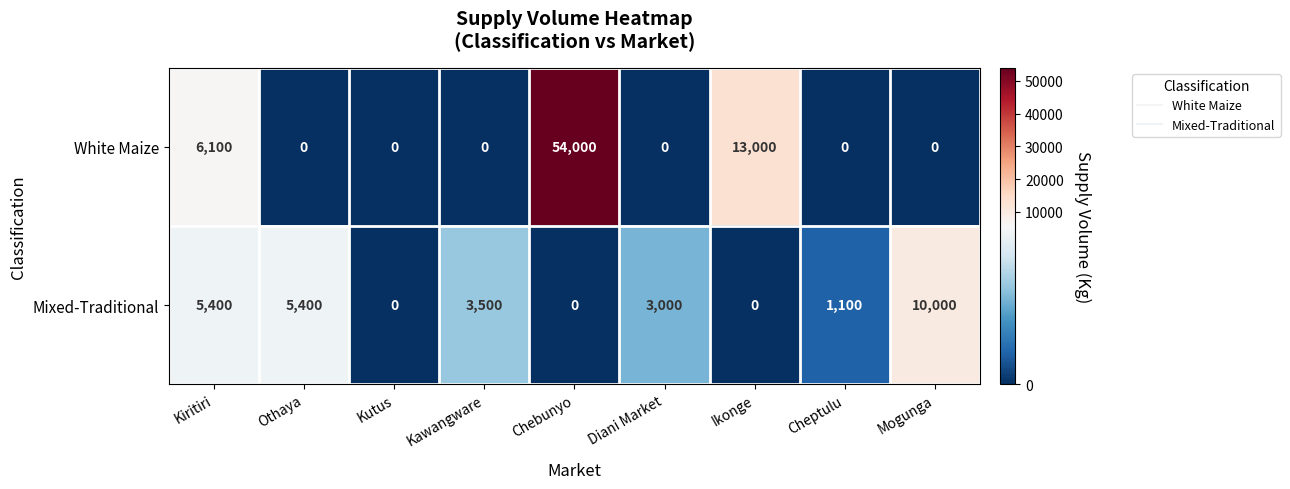

The Mixed-Traditional series shows 2236 at Kiritiri. True or false?

False